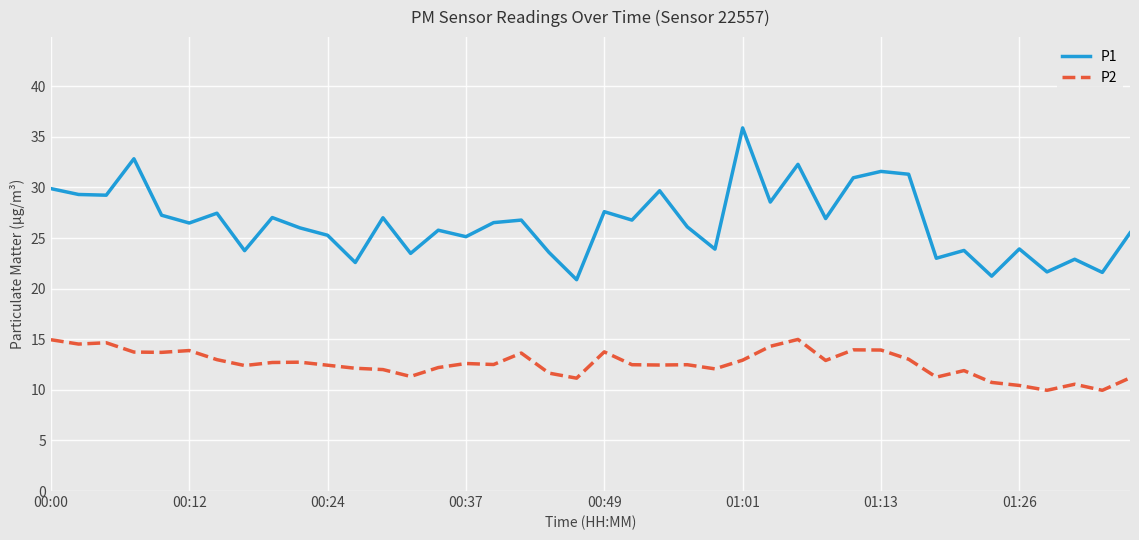

List the series in order of their peak value, lowest first.

P2, P1